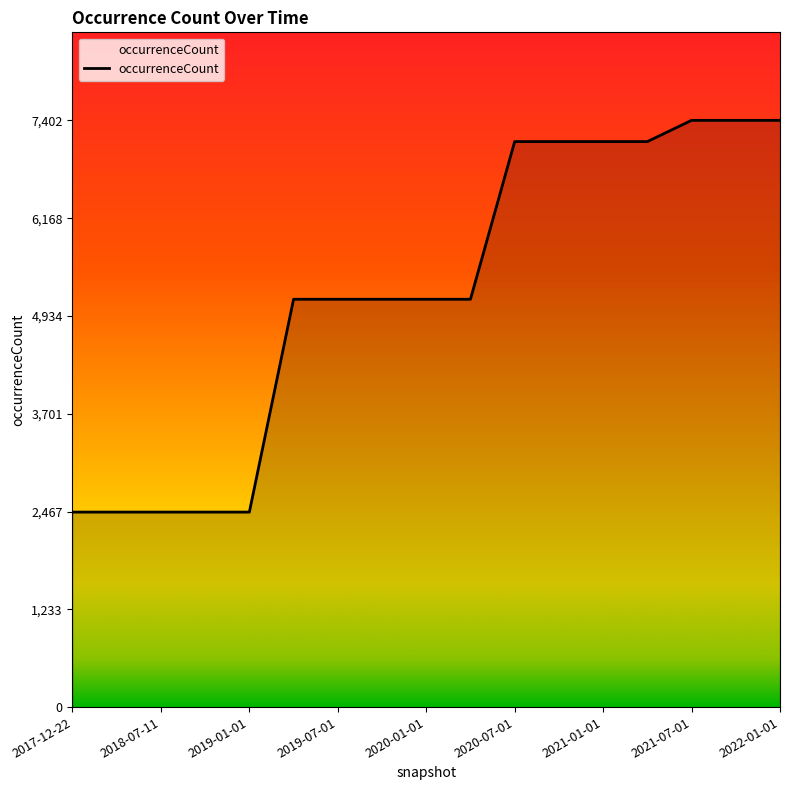

What is the difference between the maximum and minimum values?

4942